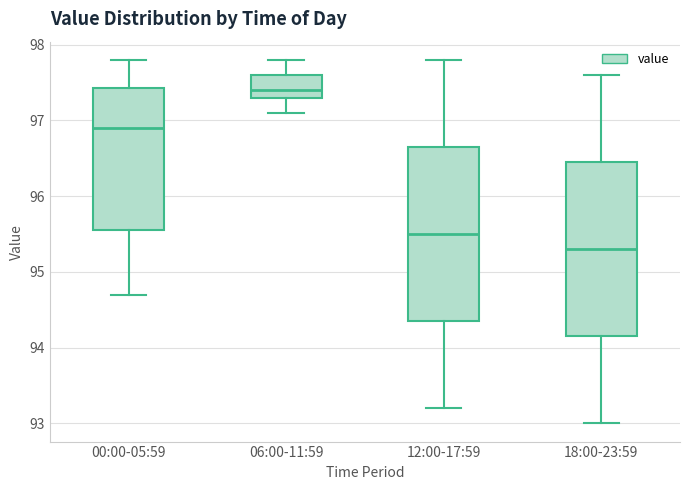

Reading left to right, read every box against the y-axis: the position of its median line, the range the box covers, and the ends of its whiskers. The values are not printed on the chart, so give them approximately, as read against the axis.

00:00-05:59: median 96.9, box 95.6 to 97.4, whiskers 94.7 to 97.8
06:00-11:59: median 97.4, box 97.3 to 97.6, whiskers 97.1 to 97.8
12:00-17:59: median 95.5, box 94.4 to 96.7, whiskers 93.2 to 97.8
18:00-23:59: median 95.3, box 94.2 to 96.5, whiskers 93.0 to 97.6